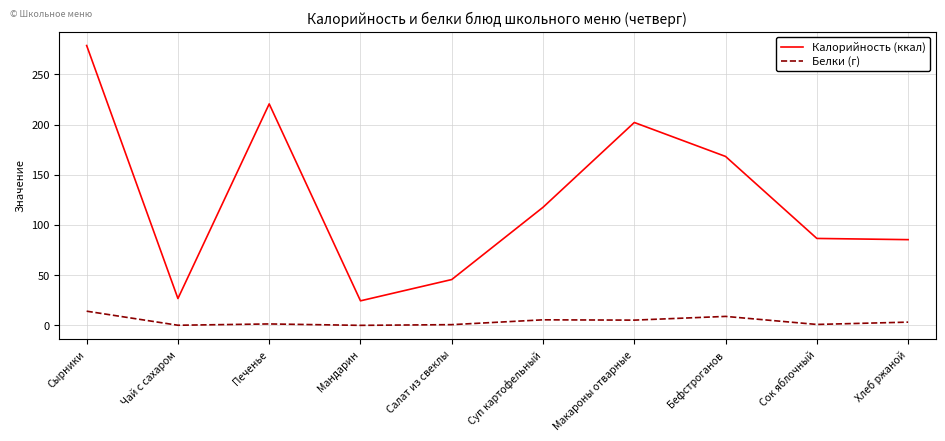

At which category is the sum across all series the highest?

Сырники